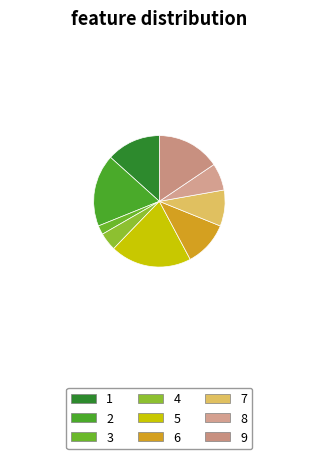

What is the change in value from 2 to 5?

+1